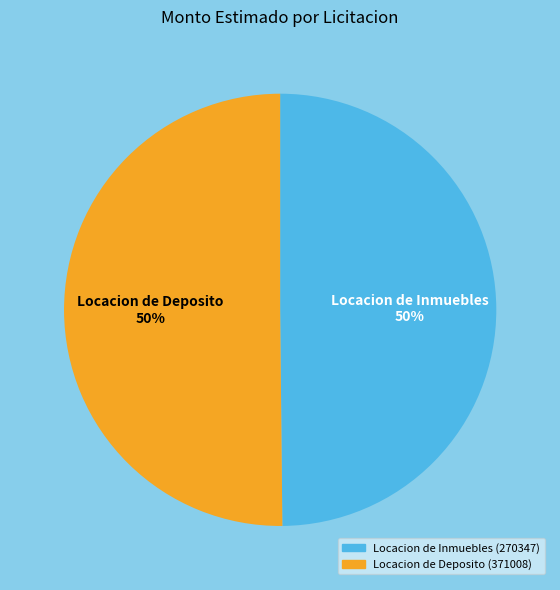

How many slices are in this pie chart?

2